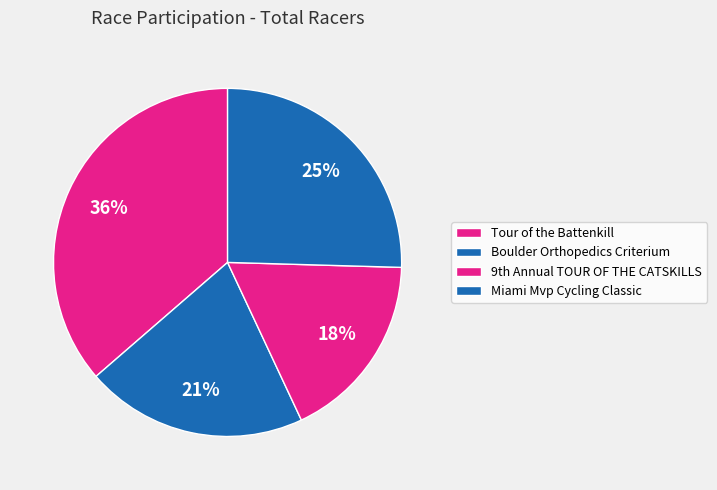

Count the number of slices in the pie.

4